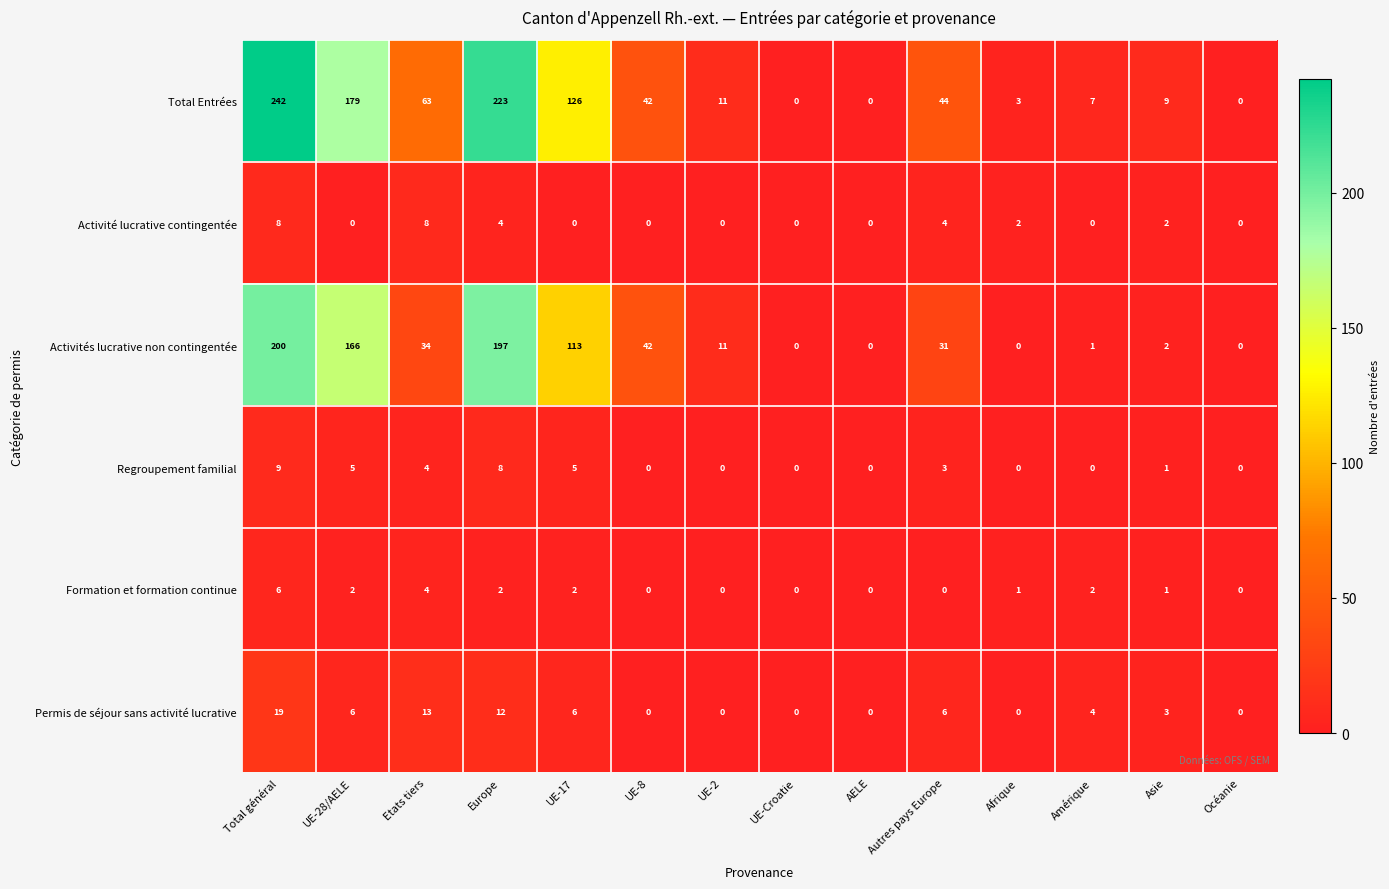

What is the sum of the Permis de séjour sans activité lucrative values at Etats tiers and Afrique?

13